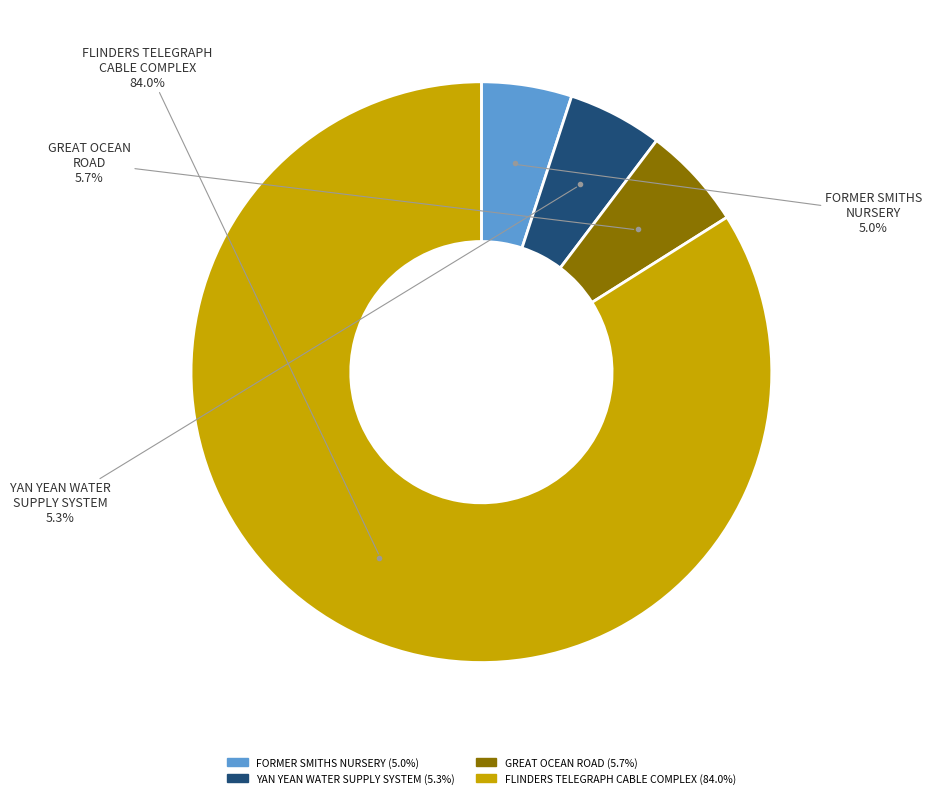

Does any single category account for the majority?

Yes